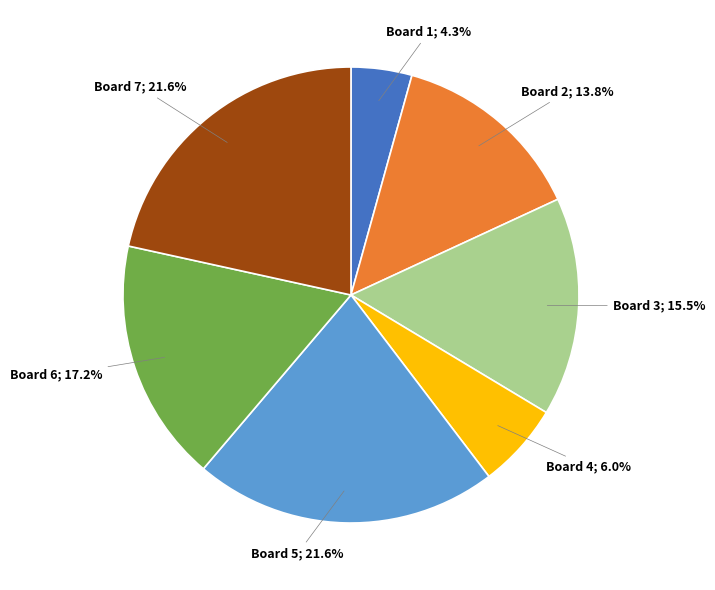

Is there any slice that represents more than half of the pie?

No